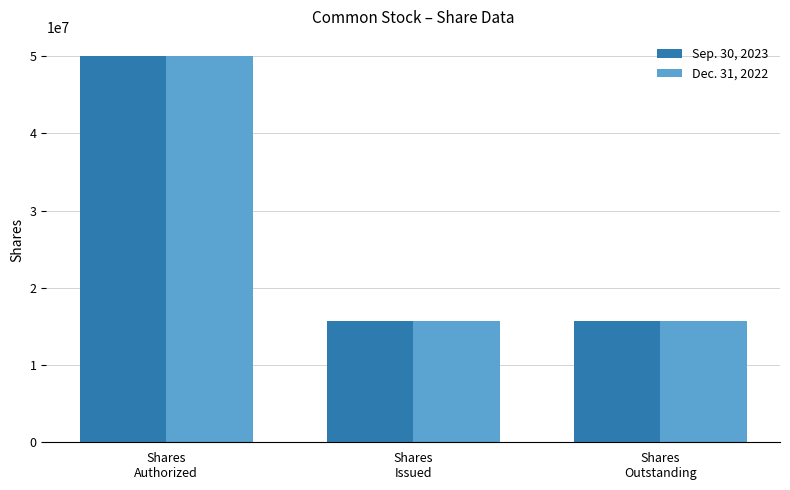

What is the difference between the maximum and minimum values in the Sep. 30, 2023 series?

34325517